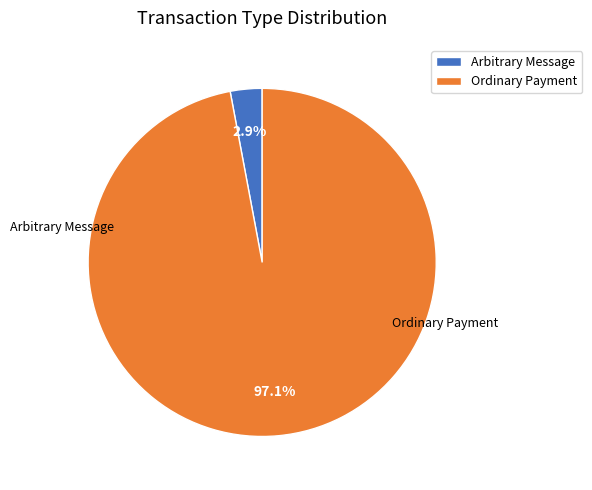

True or false: Ordinary Payment accounts for 97% of the total.

True